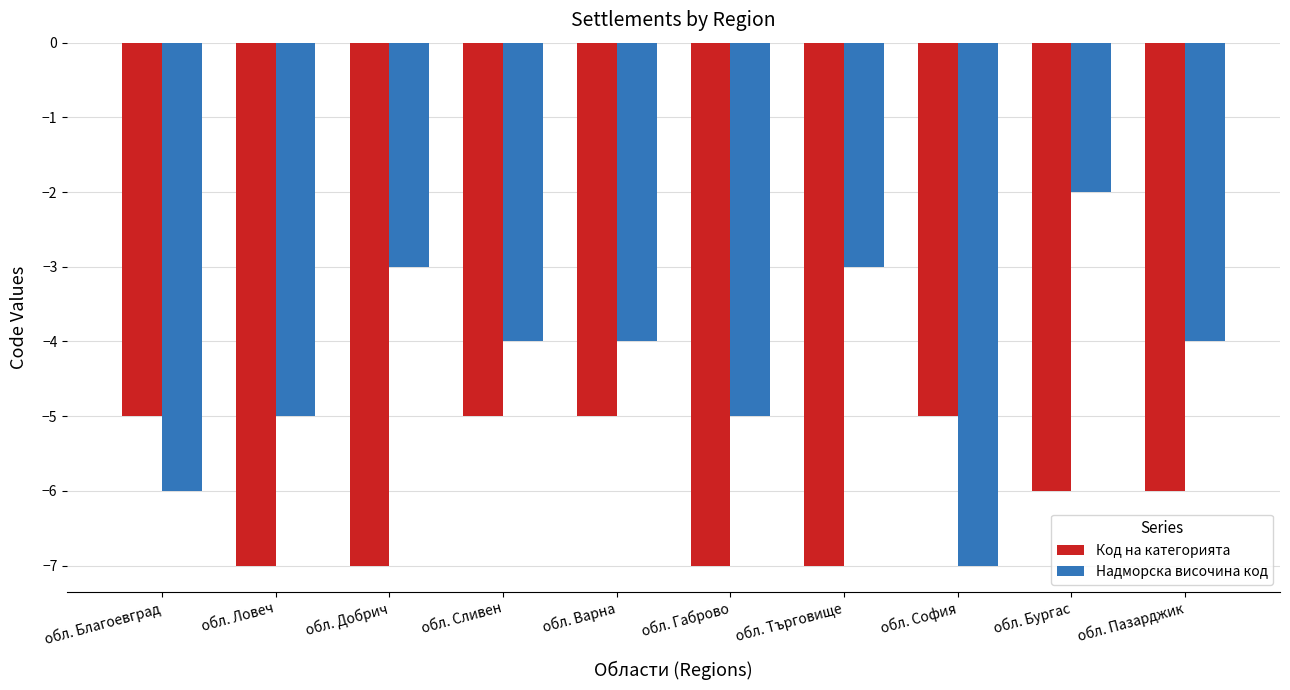

How many bars are there in total?

20